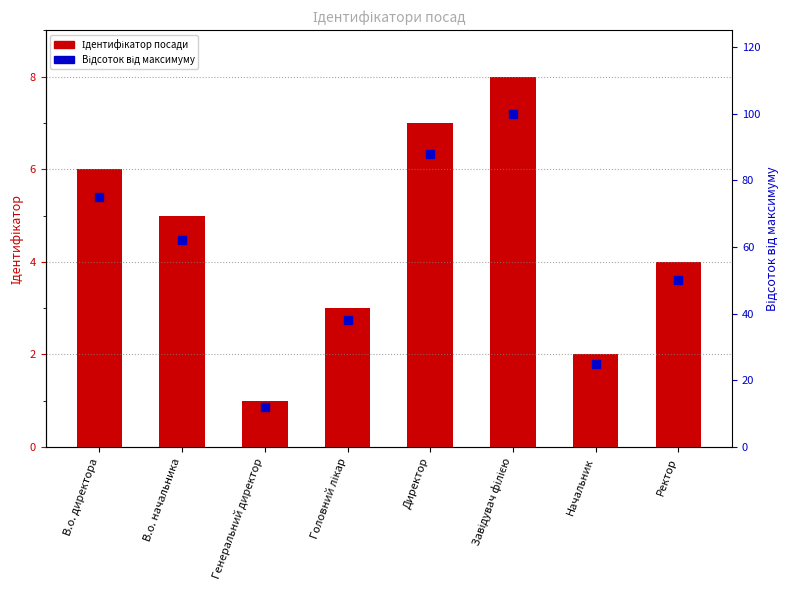

Reading left to right, what are all the values shown in this chart?

Ідентифікатор: В.о. директора=6	В.о. начальника=5	Генеральний директор=1	Головний лікар=3	Директор=7	Завідувач філією=8	Начальник=2	Ректор=4
Відсоток від максимуму: В.о. директора=75	В.о. начальника=62	Генеральний директор=12	Головний лікар=38	Директор=88	Завідувач філією=100	Начальник=25	Ректор=50